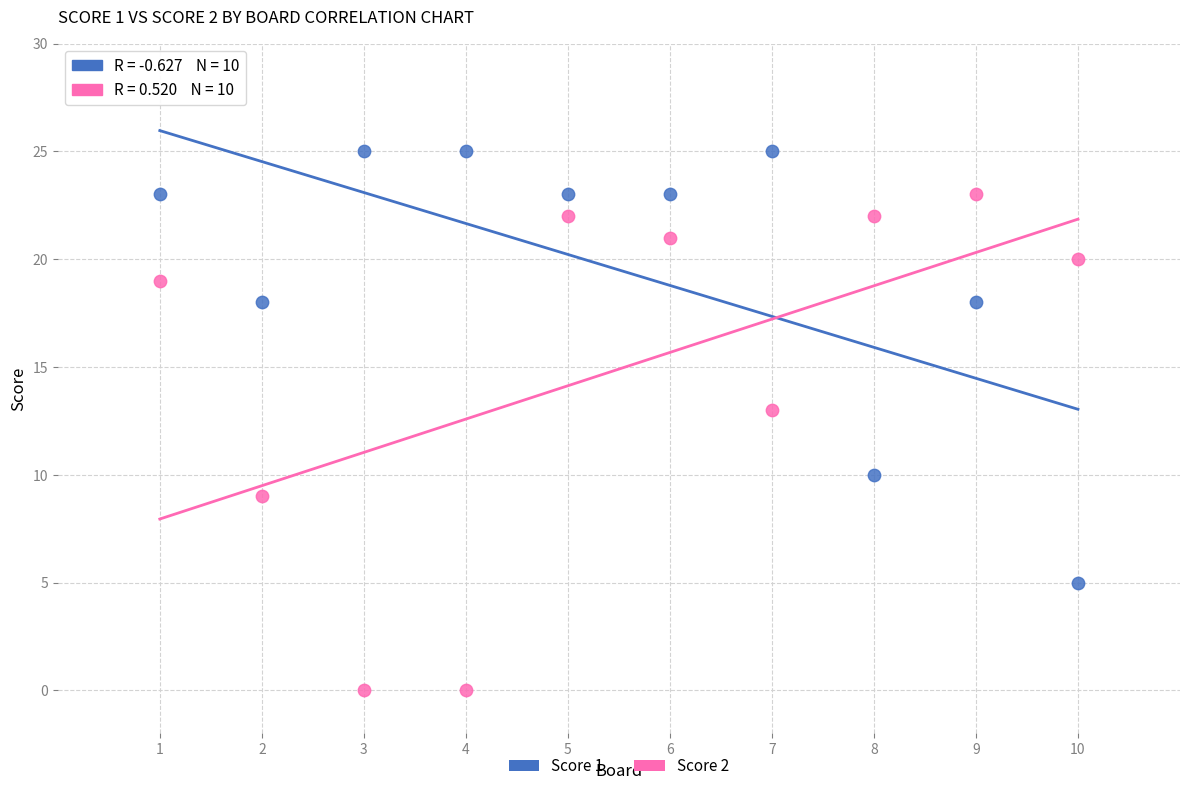

Across all data points, what is the range of X values (max minus min)?

9